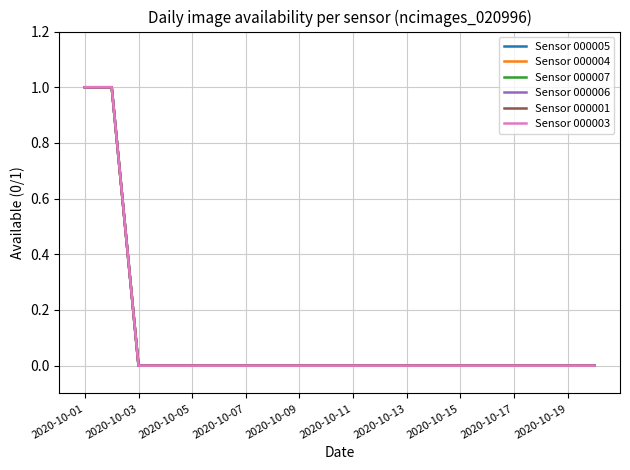

True or false: Sensor 000005 and Sensor 000003 cross at least once.

False